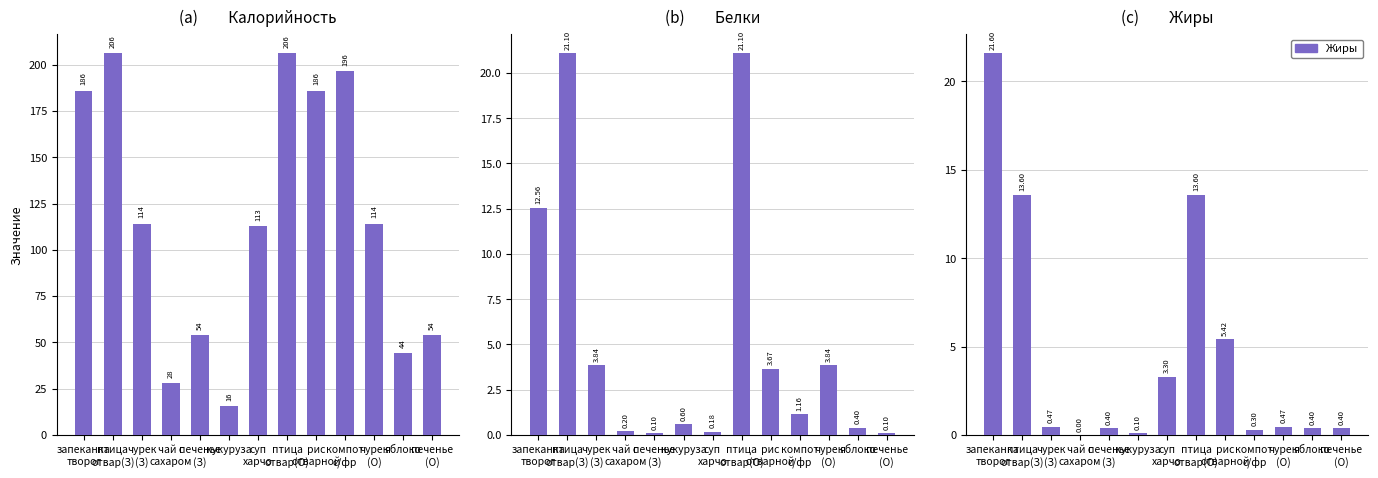

What is the sum of all Жиры values?

60.1